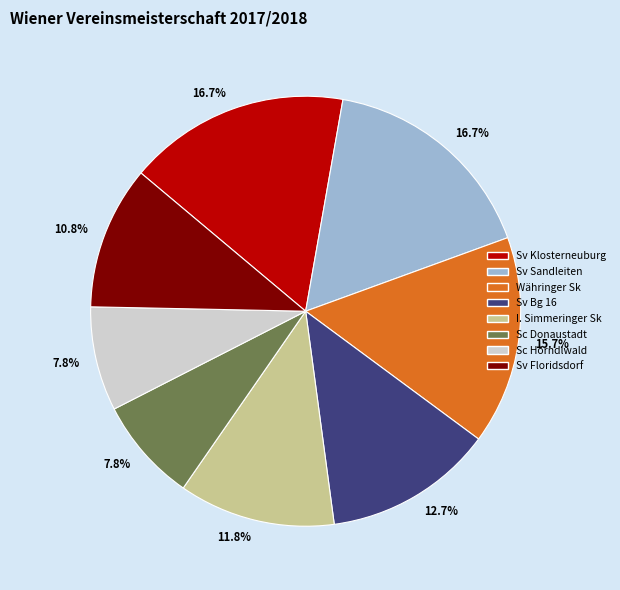

Is there a majority slice in this chart?

No